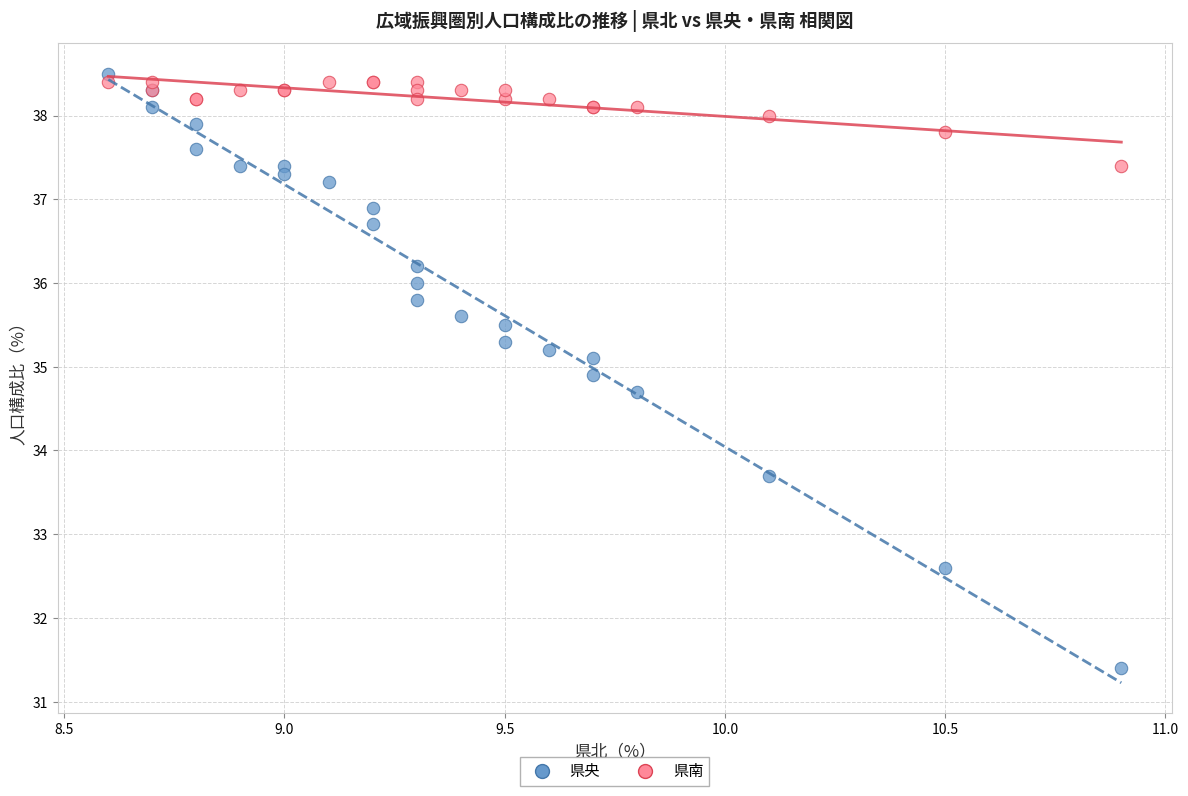

Which series contains the highest Y value?

県央